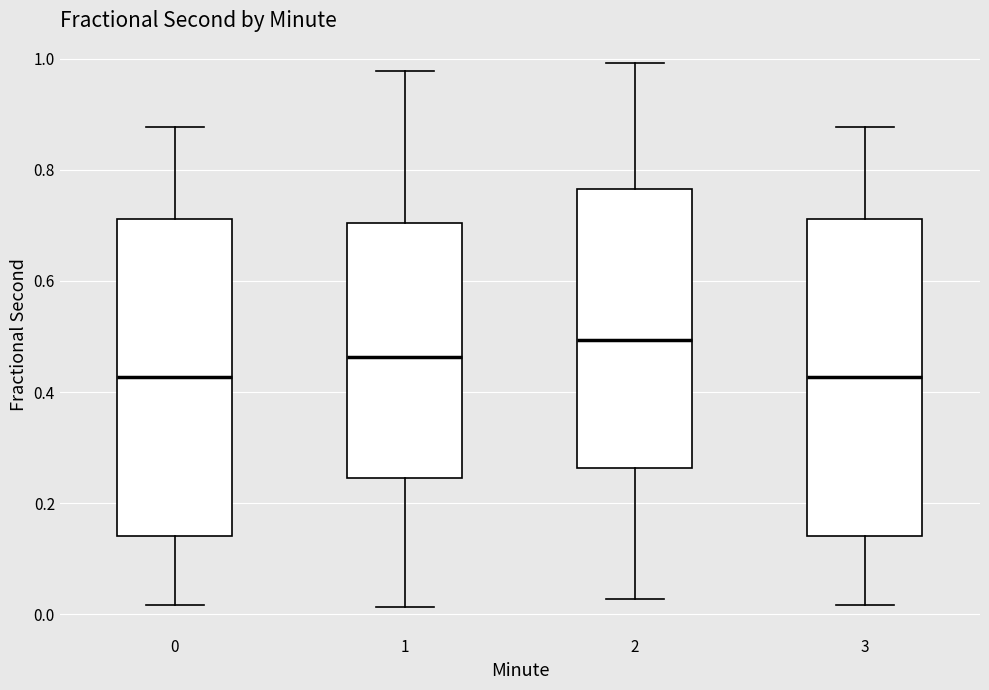

Where is the upper edge of the box at x = 3 on the y-axis? The values are not printed on the chart, so give them approximately, as read against the axis.

0.72